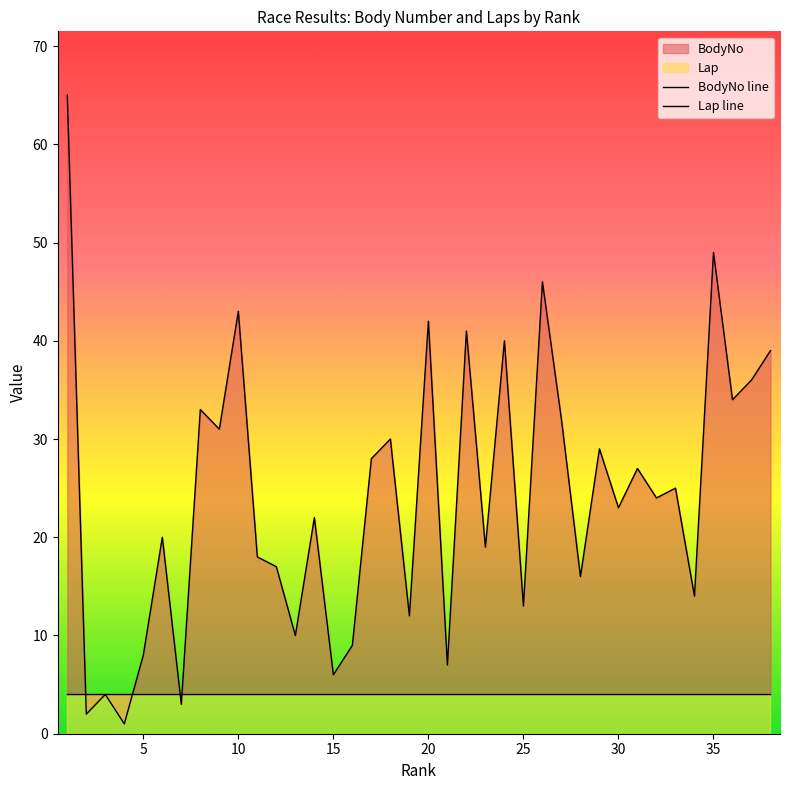

What is the difference between the values at 32 and 29?

5